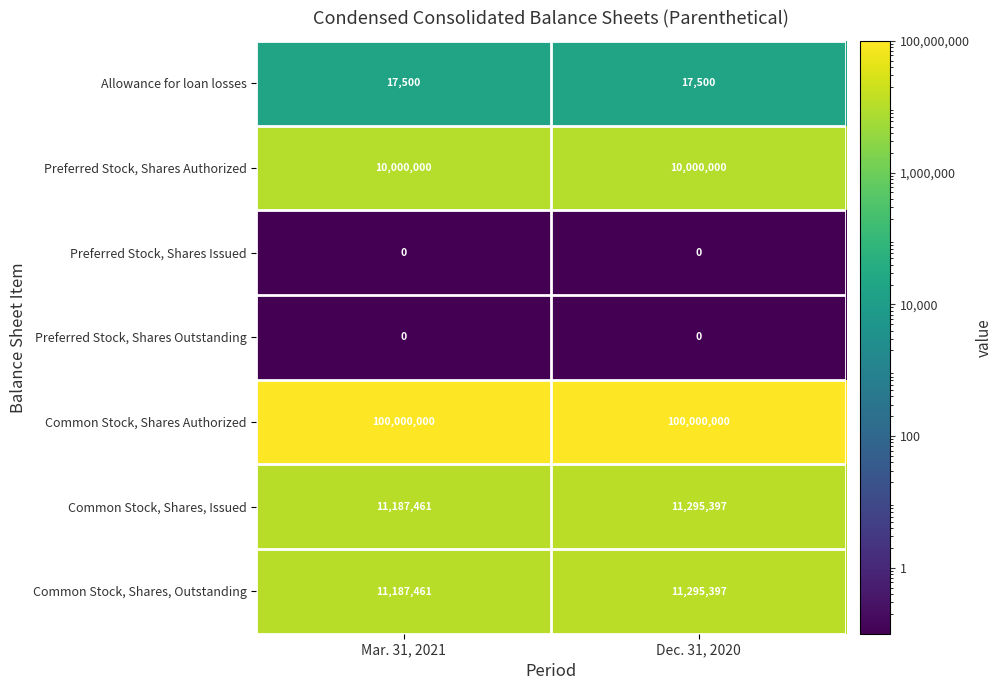

What is the difference between the highest and lowest values at Mar. 31, 2021?

100000000